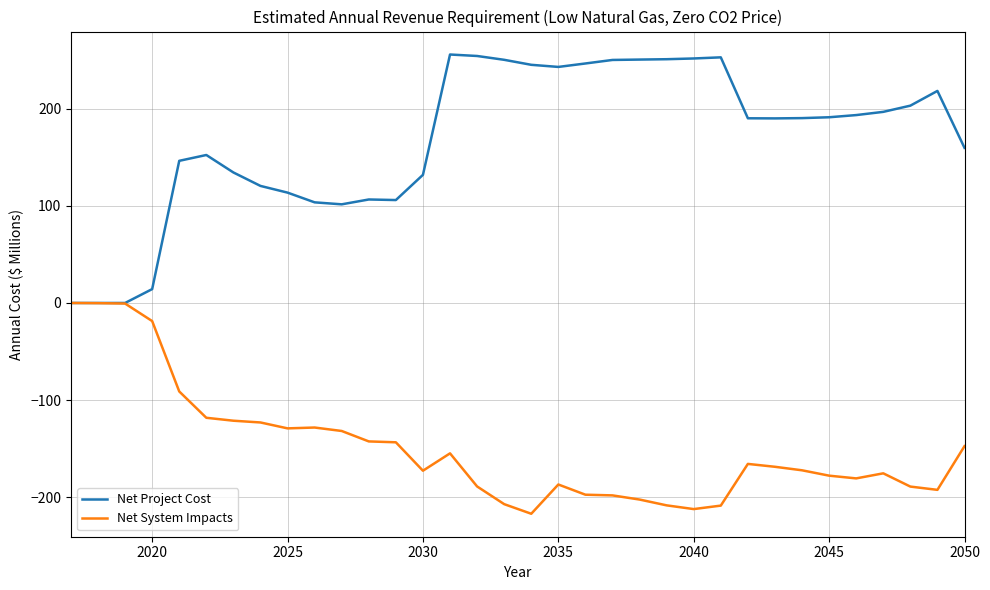

List the series in order of their peak value, lowest first.

Net System Impacts, Net Project Cost